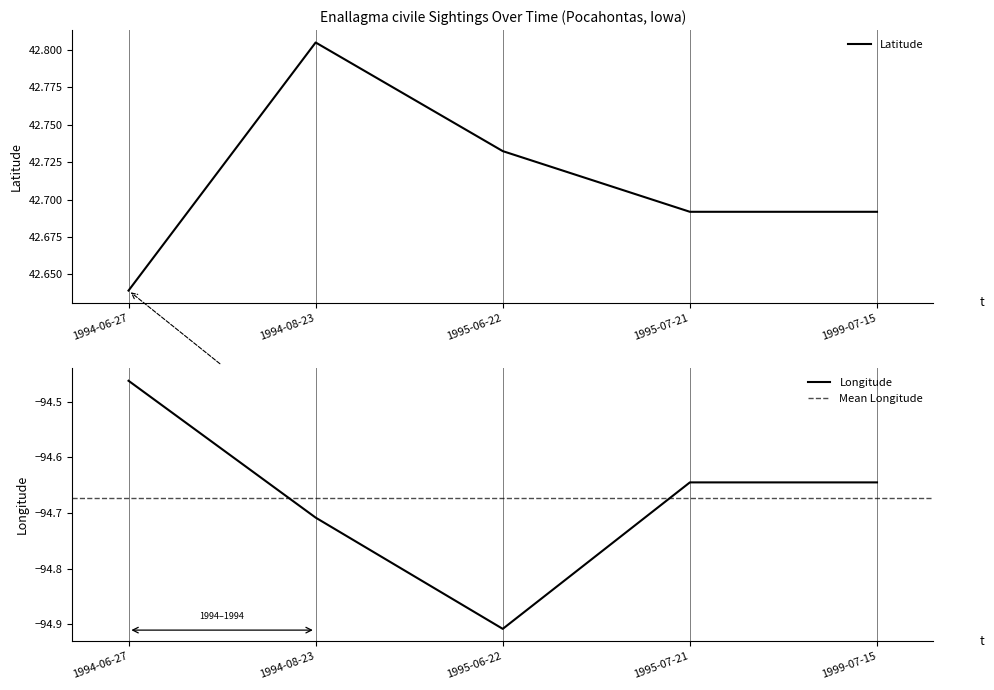

Is this an area chart (filled region under the line)?

No